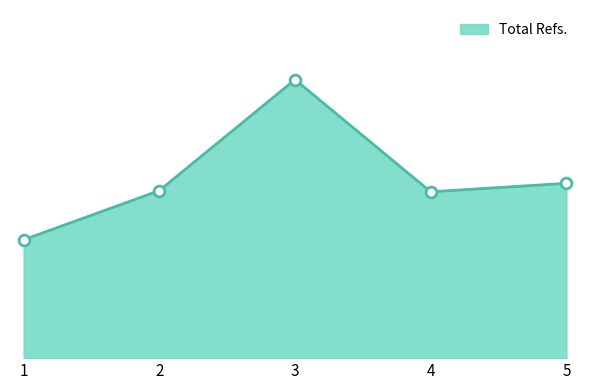

Does the chart have visible grid lines?

No